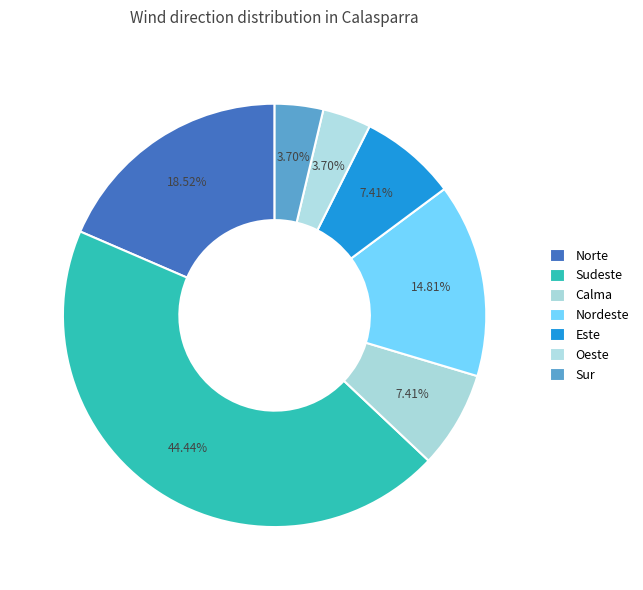

How many segments does this pie chart have?

7